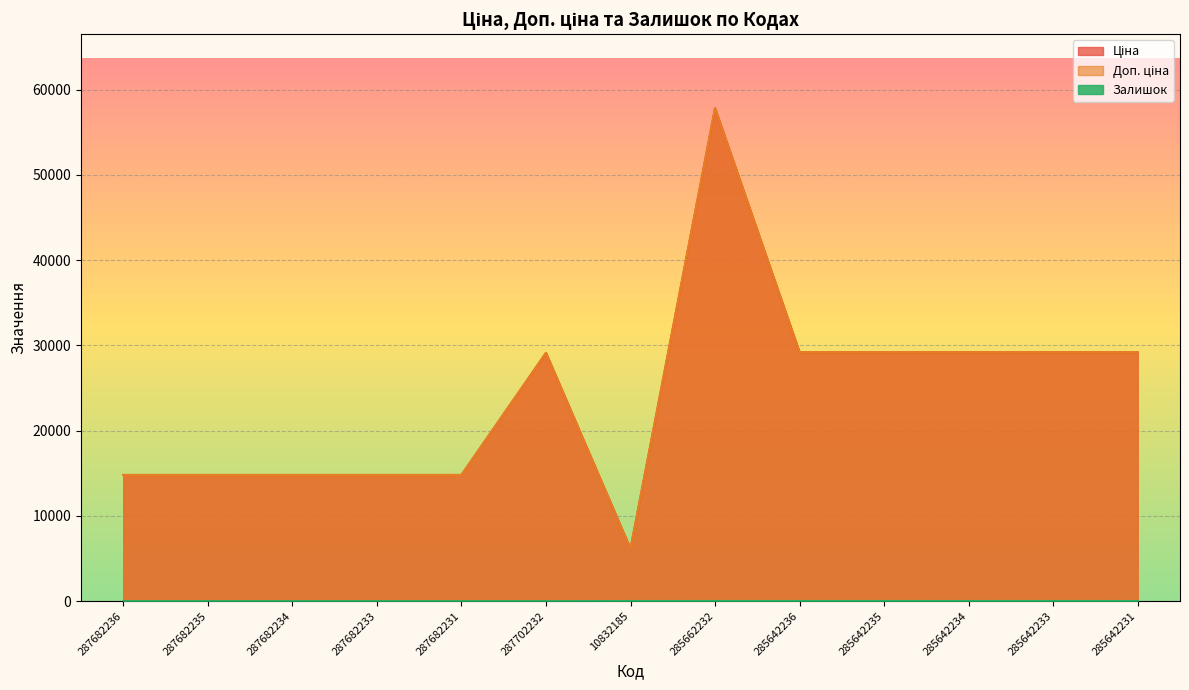

Which series has the widest spread of values?

Ціна